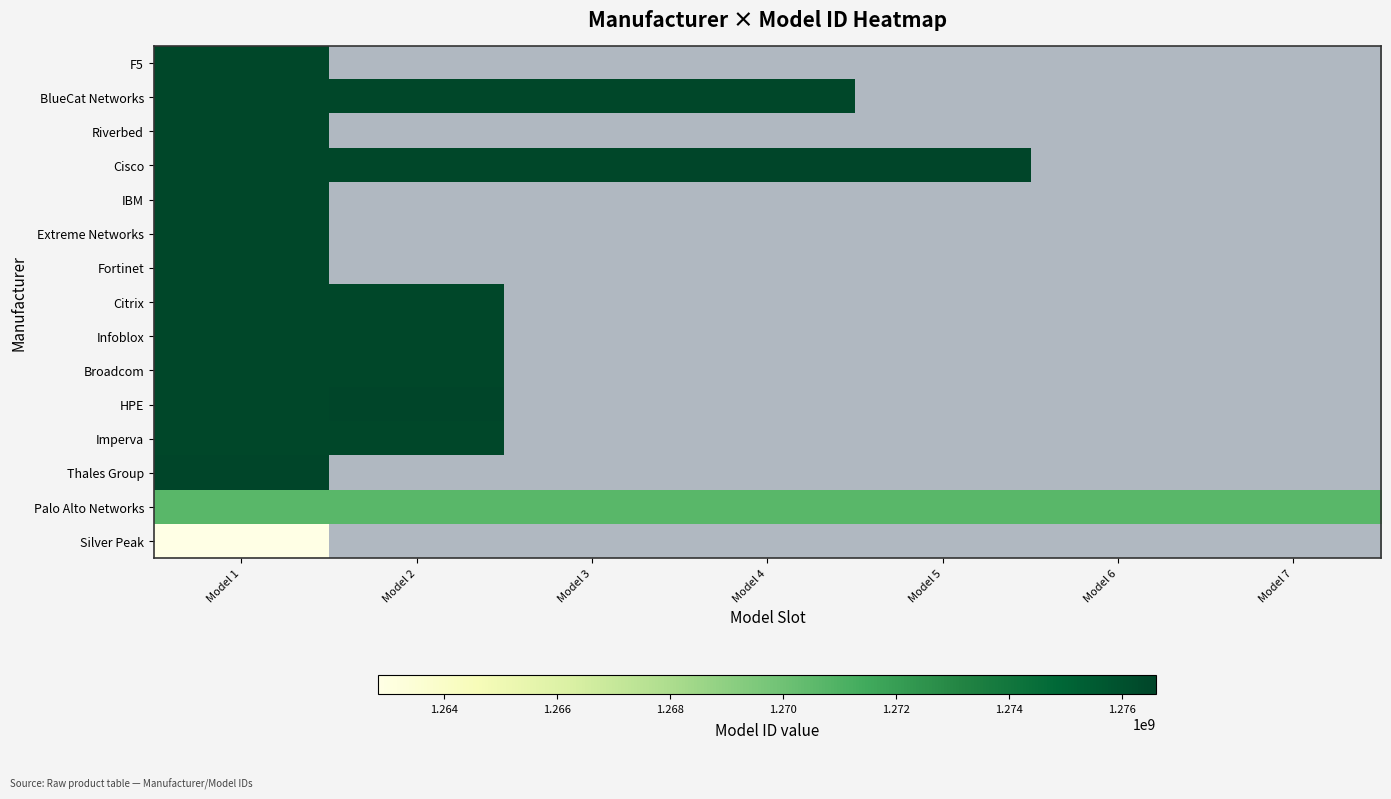

At which label is F5 closest to 1276456072?

Model 1